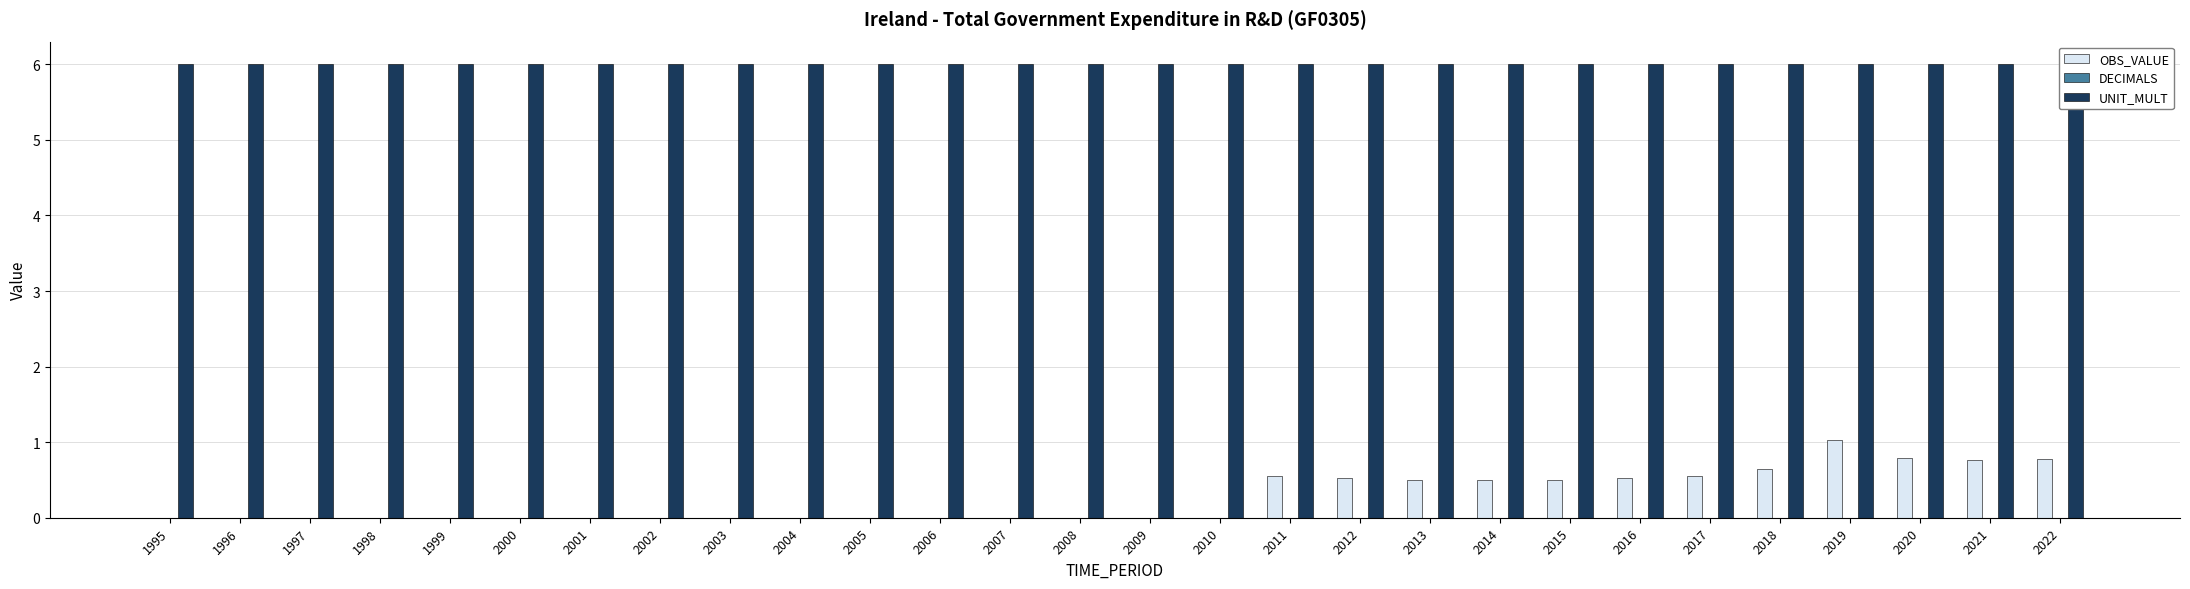

Which series has the largest total across all categories?

UNIT_MULT